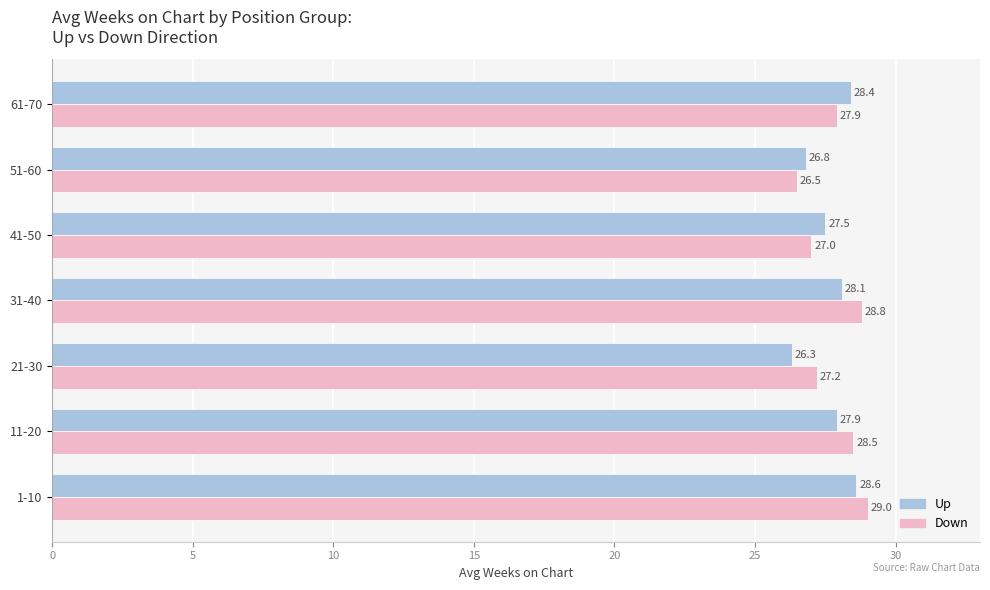

Where is Up nearest to the value 27?

51-60